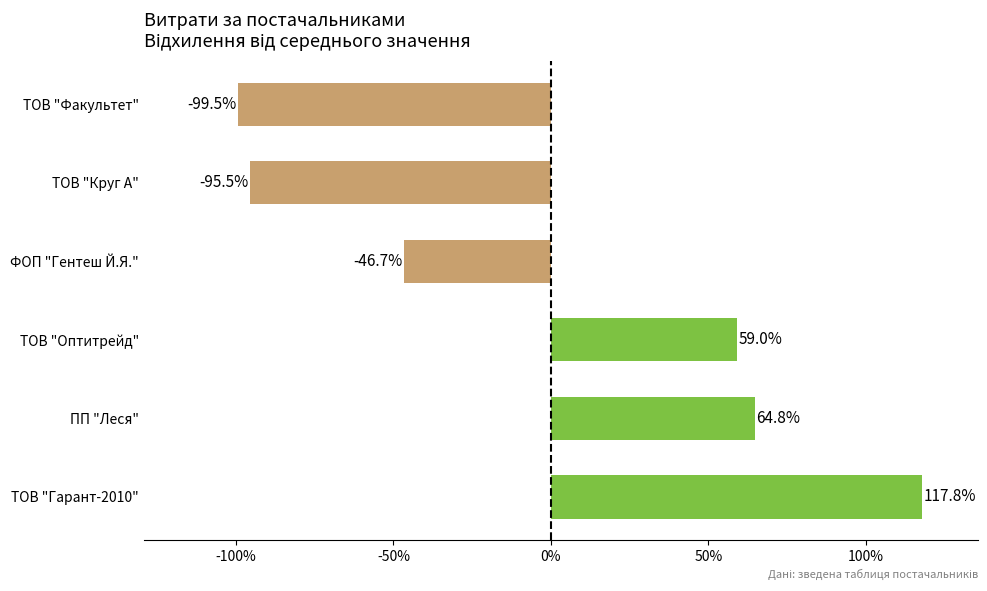

List the labels in order of value, smallest first.

ТОВ "Факультет", ТОВ "Круг А", ФОП "Гентеш Й.Я.", ТОВ "Оптитрейд", ПП "Леся", ТОВ "Гарант-2010"